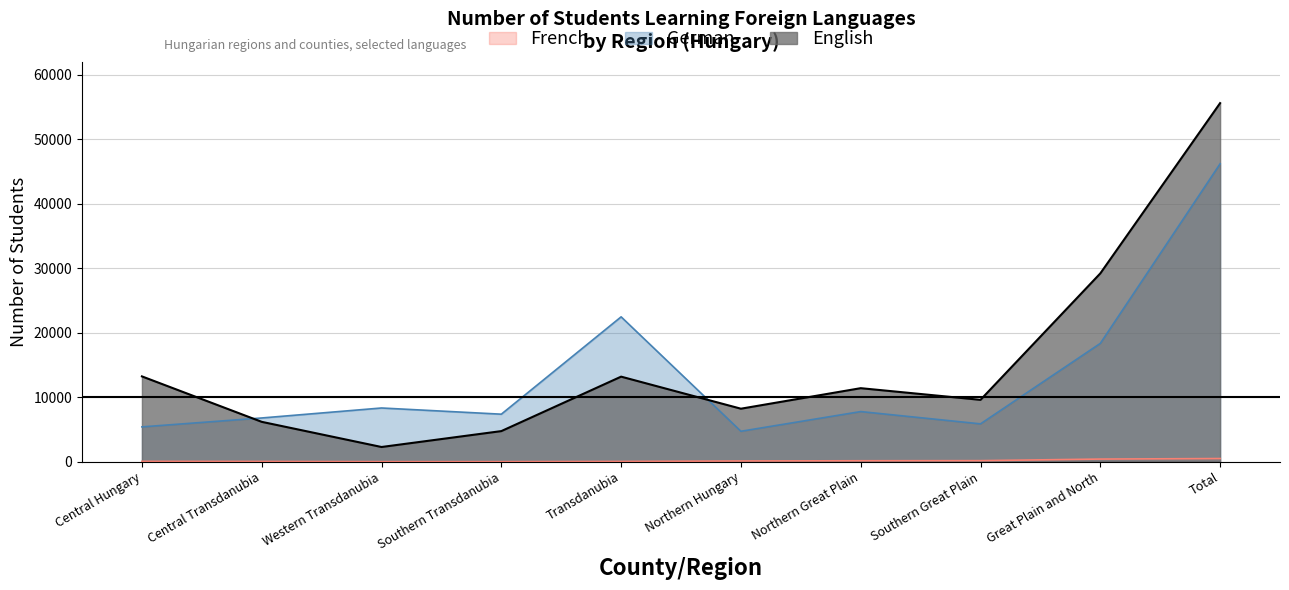

Does the chart display data point markers on the line(s)?

No